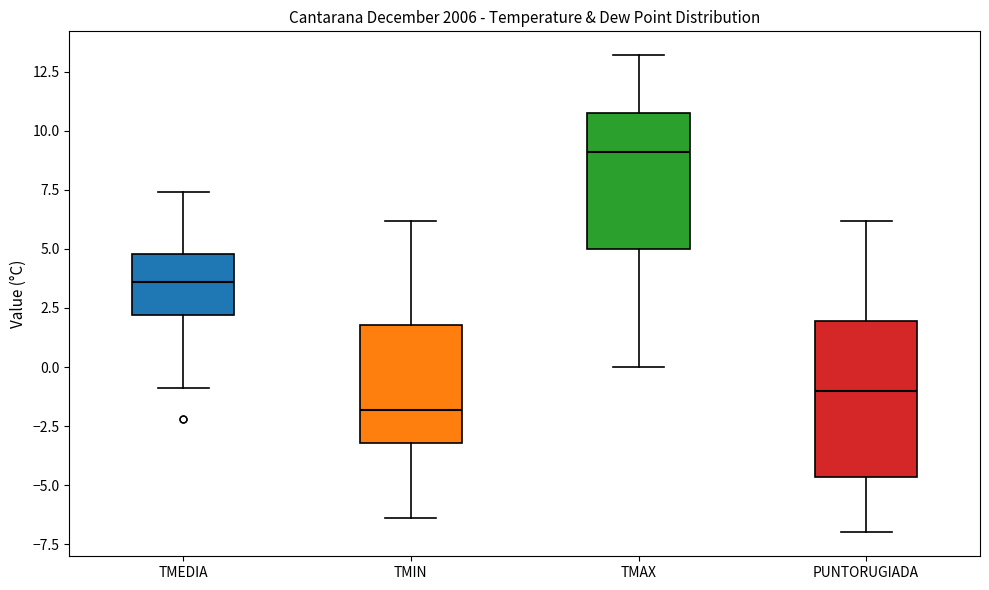

Which box's median line is the lowest?

TMIN